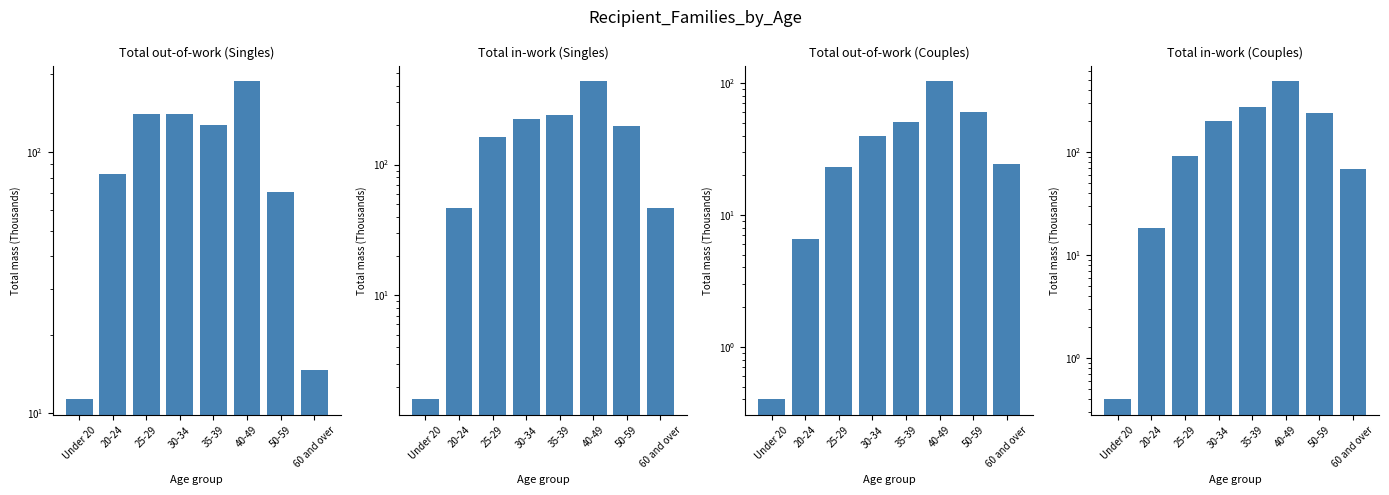

What is the difference between the Total in-work (Singles) values at 35-39 and 30-34?

17.1